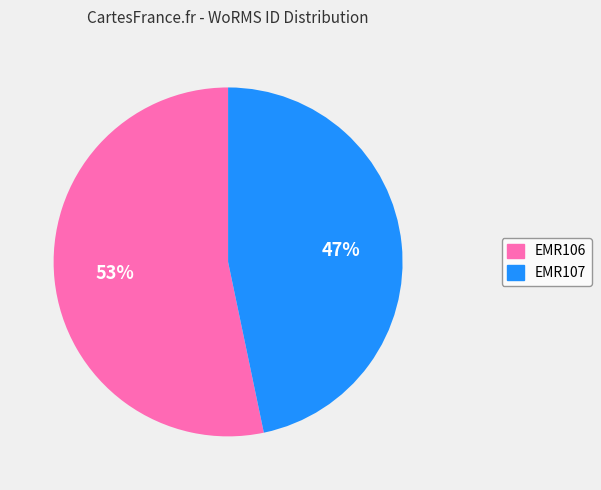

To the nearest percent, what is the combined percentage of EMR106 and EMR107?

100%